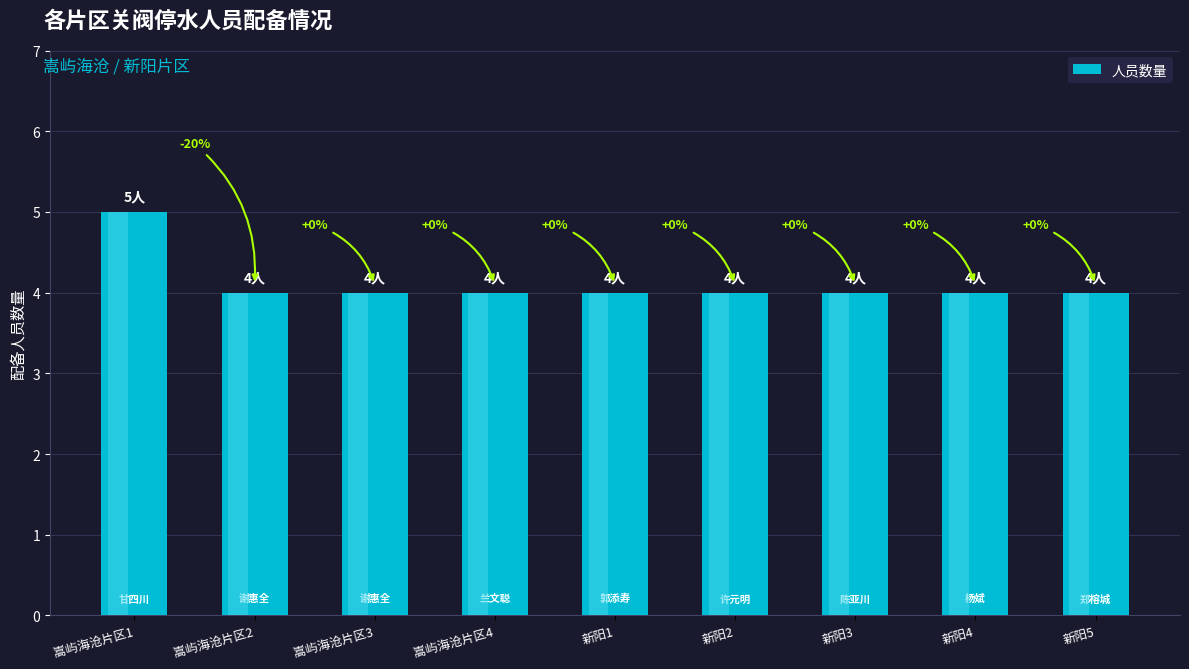

What is the ratio of the value at 新阳3 to the value at 嵩屿海沧片区2?

1.0